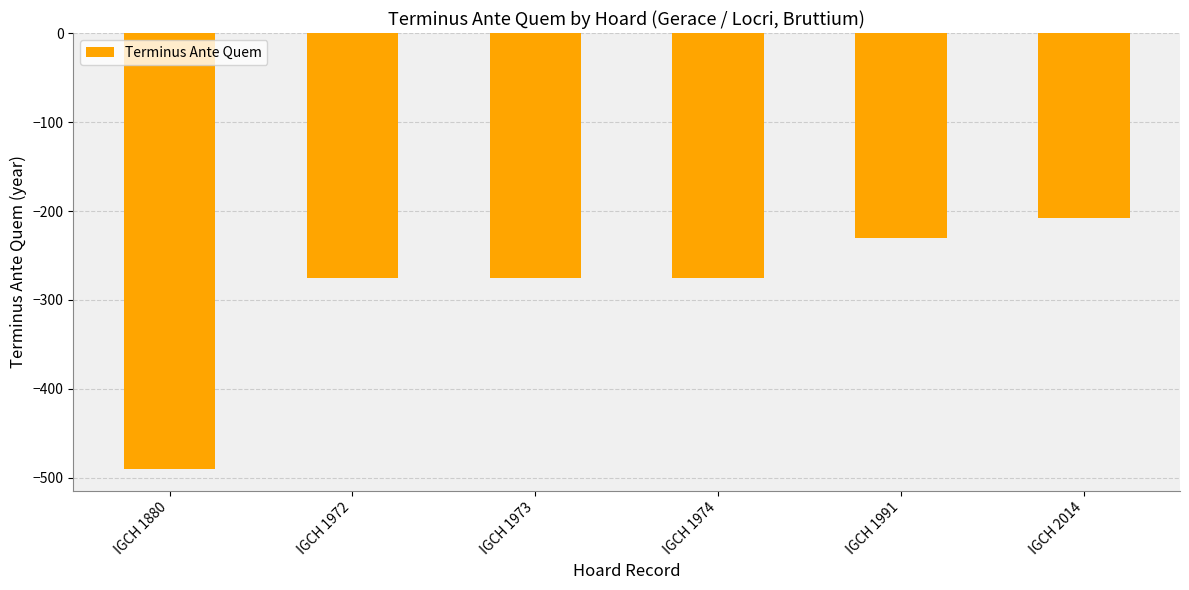

Reading right to left, transcribe all the data shown in this chart.

IGCH 2014=-208	IGCH 1991=-230	IGCH 1974=-275	IGCH 1973=-275	IGCH 1972=-275	IGCH 1880=-490